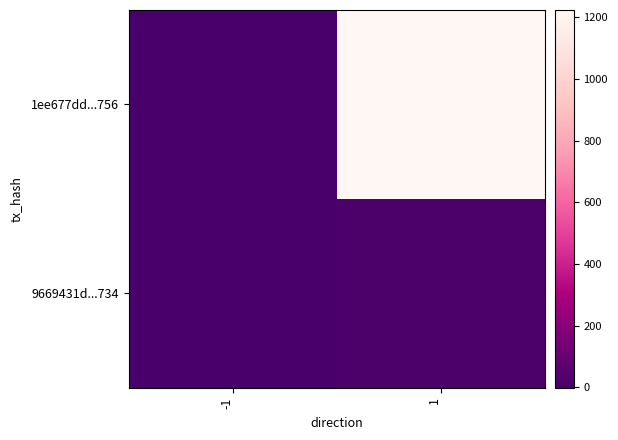

Which label corresponds to the smallest value in the chart?

-1